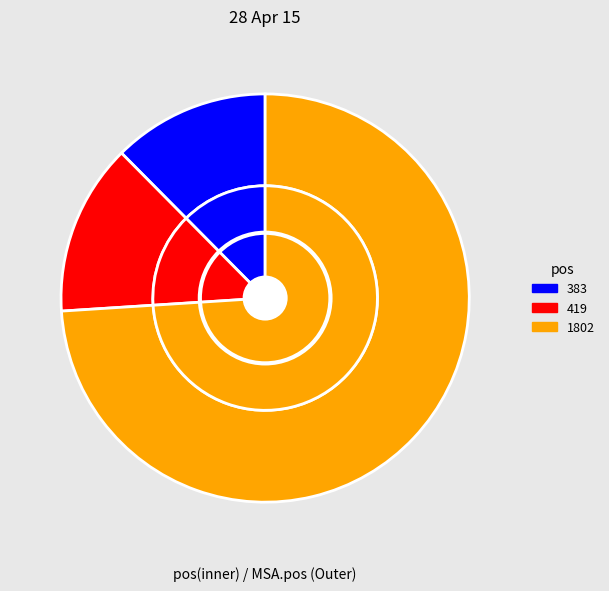

Combined, what portion of the pie is 383 and 1802?

86.4%